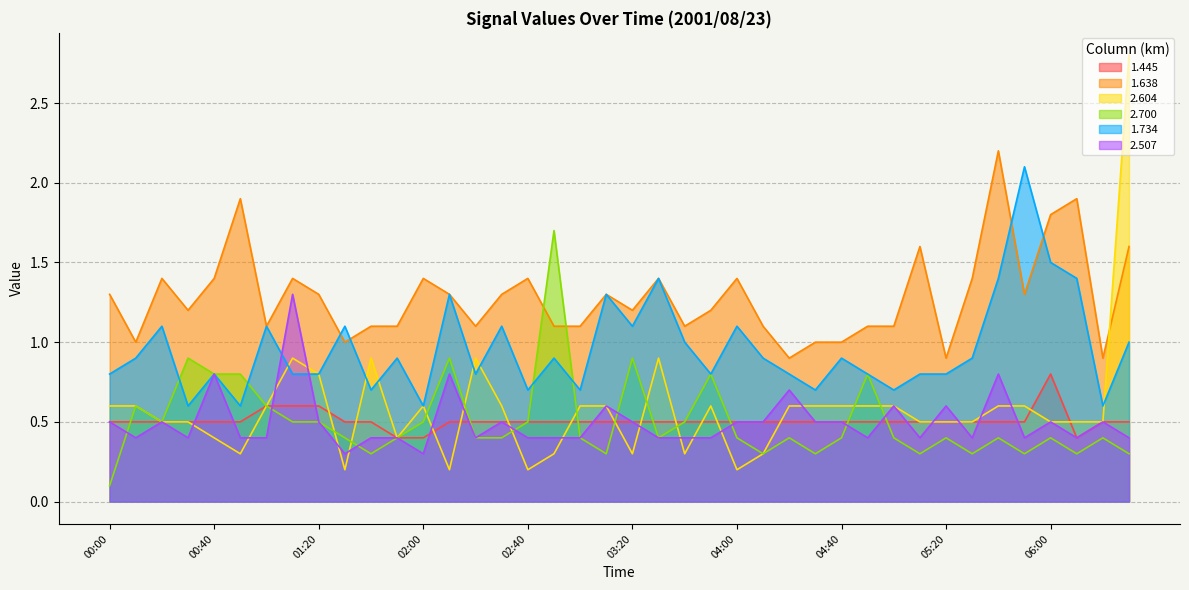

What is the highest value of the 1.445 series?

0.8